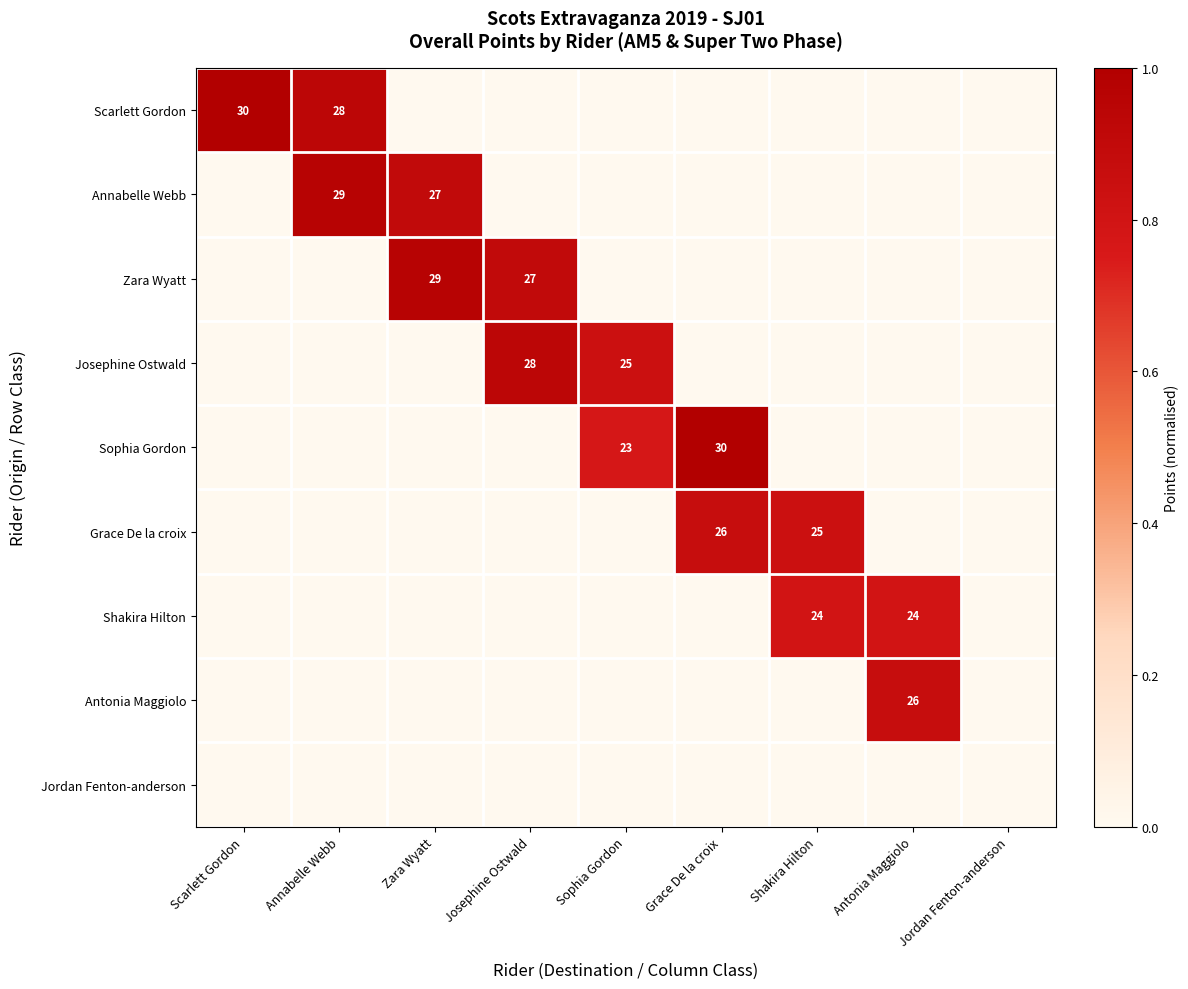

Is it true that Josephine Ostwald equals 25 at Sophia Gordon?

True